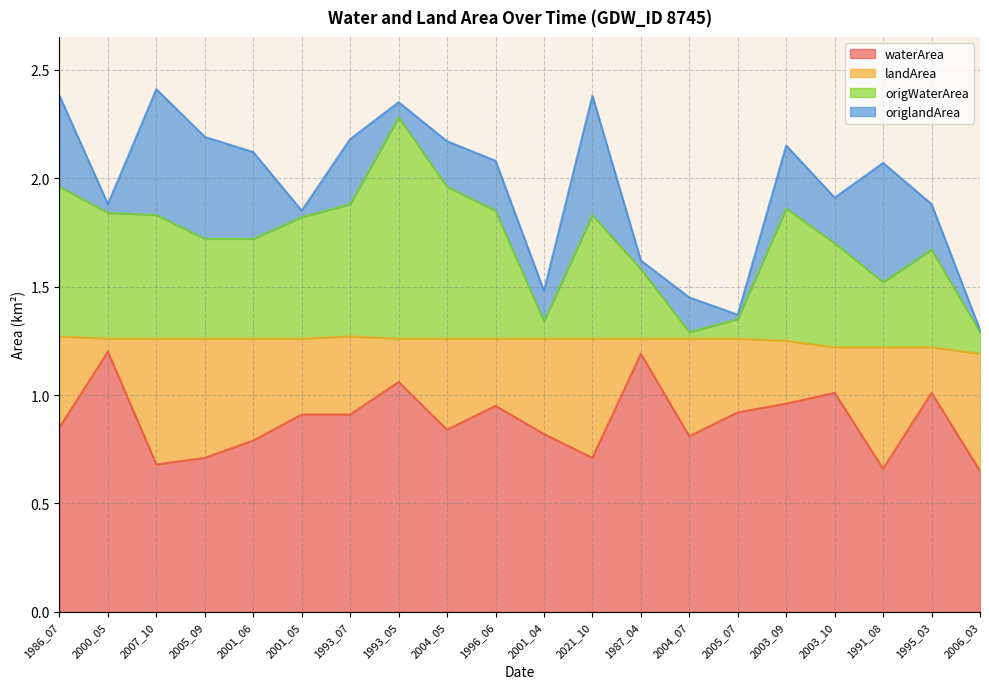

What are all the series names shown in the legend?

waterArea, landArea, origWaterArea, origlandArea